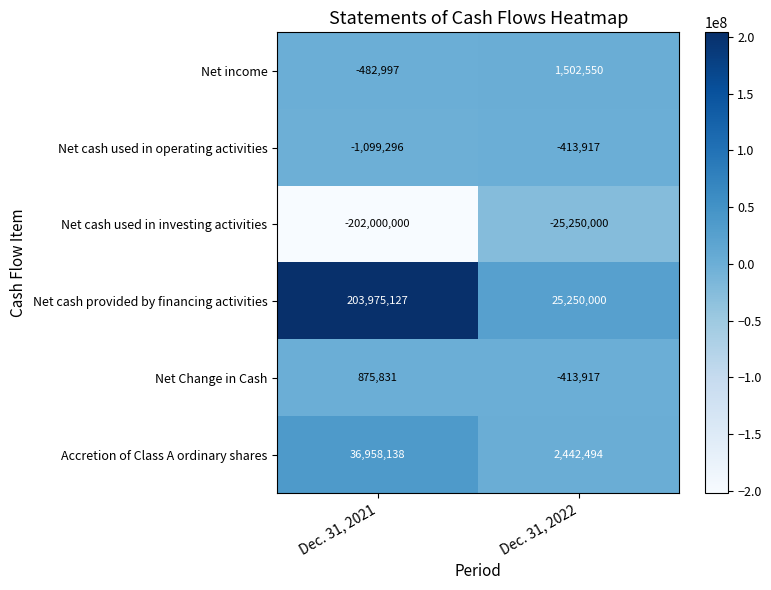

Which series changed the most between Dec. 31, 2021 and Dec. 31, 2022?

Net cash provided by financing activities